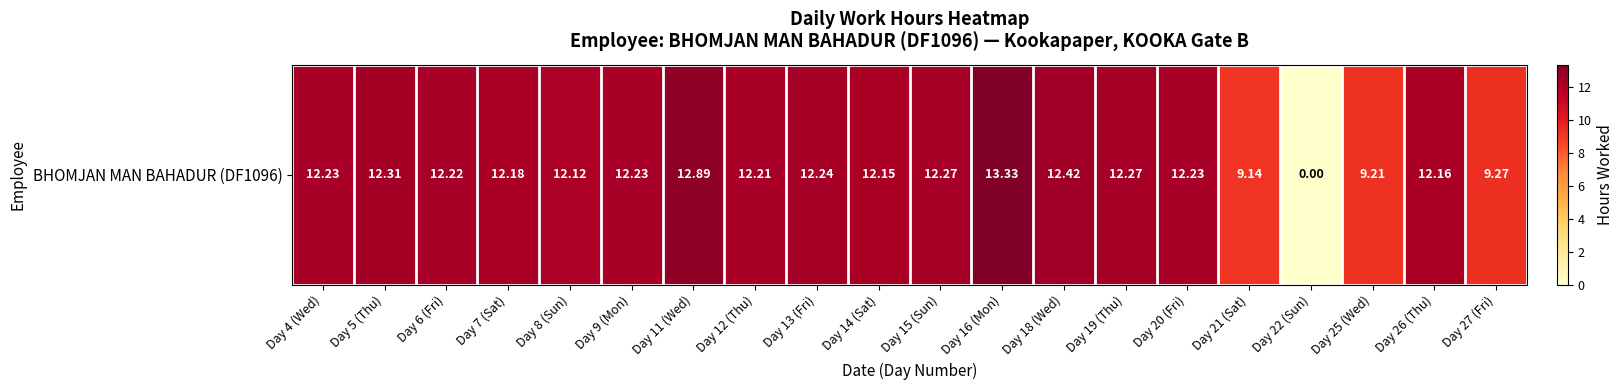

What is the change in value from Day 25 (Wed) to Day 26 (Thu)?

+2.9